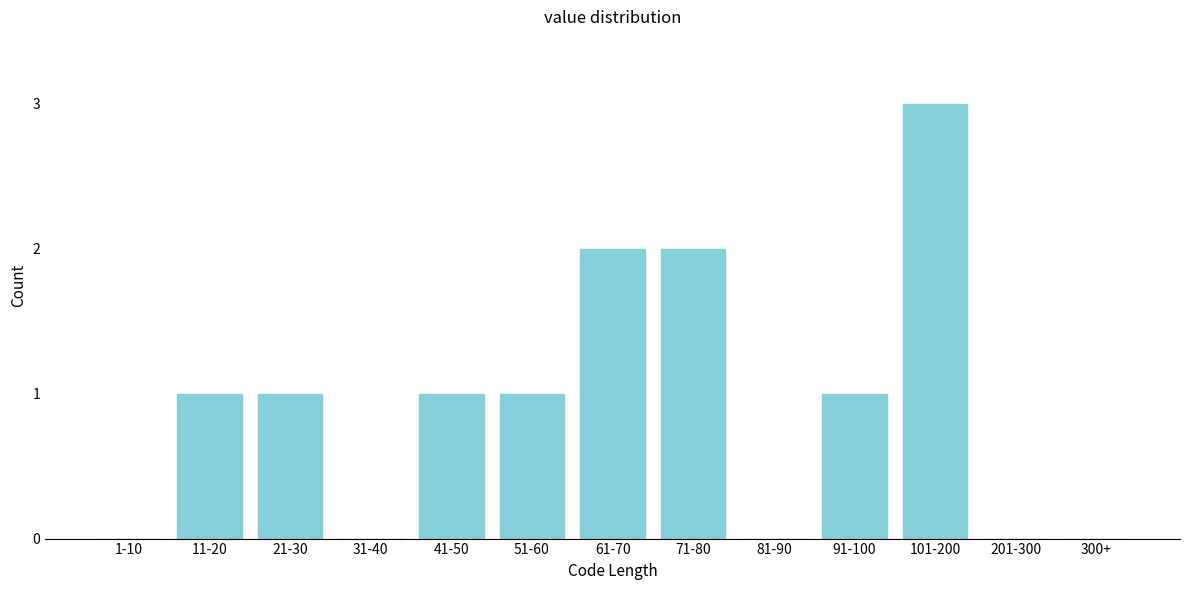

Reading left to right, what are all the values shown in this chart?

1-10=0	11-20=1	21-30=1	31-40=0	41-50=1	51-60=1	61-70=2	71-80=2	81-90=0	91-100=1	101-200=3	201-300=0	300+=0